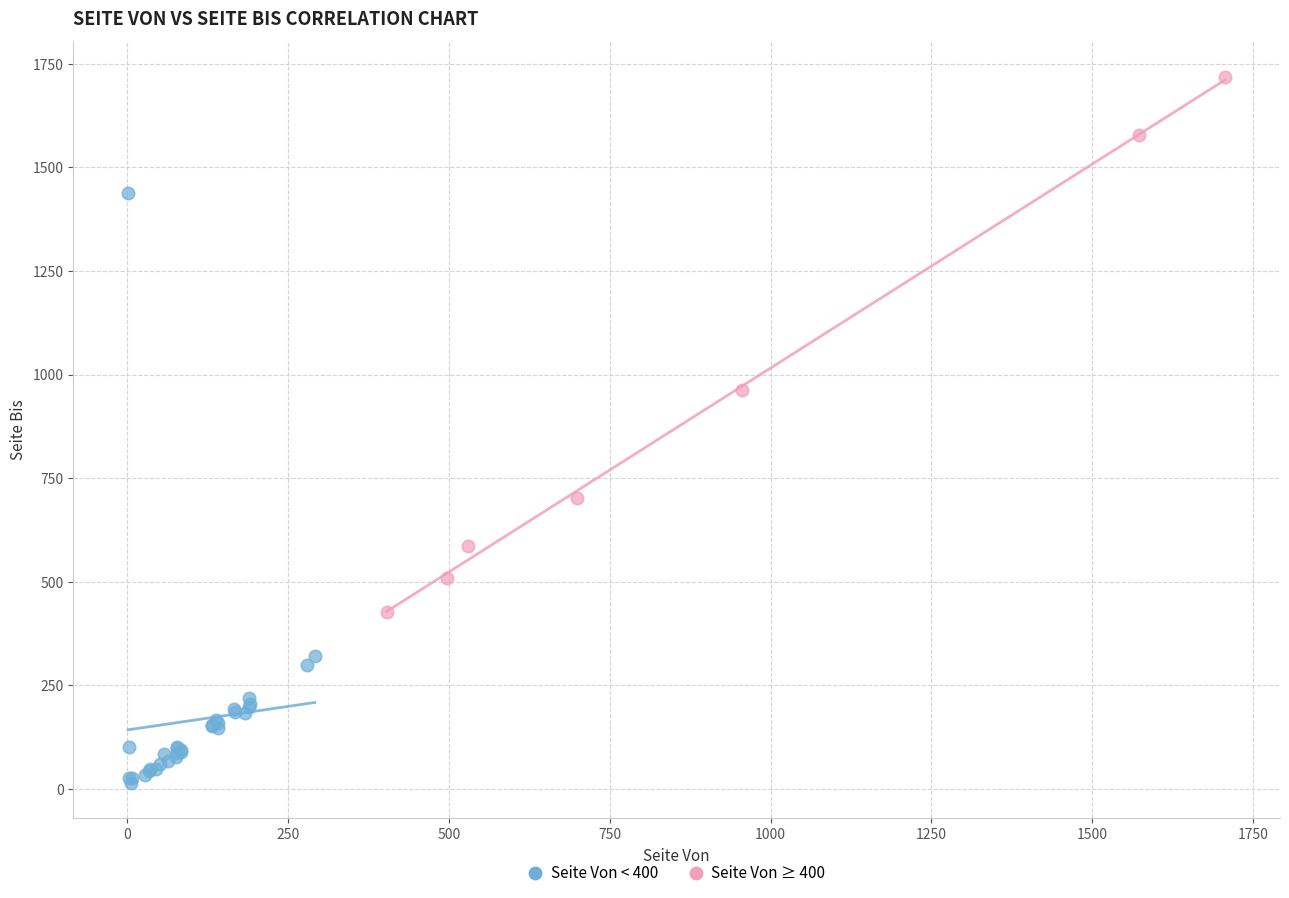

Which series contains the highest Y value?

Seite Von ≥ 400